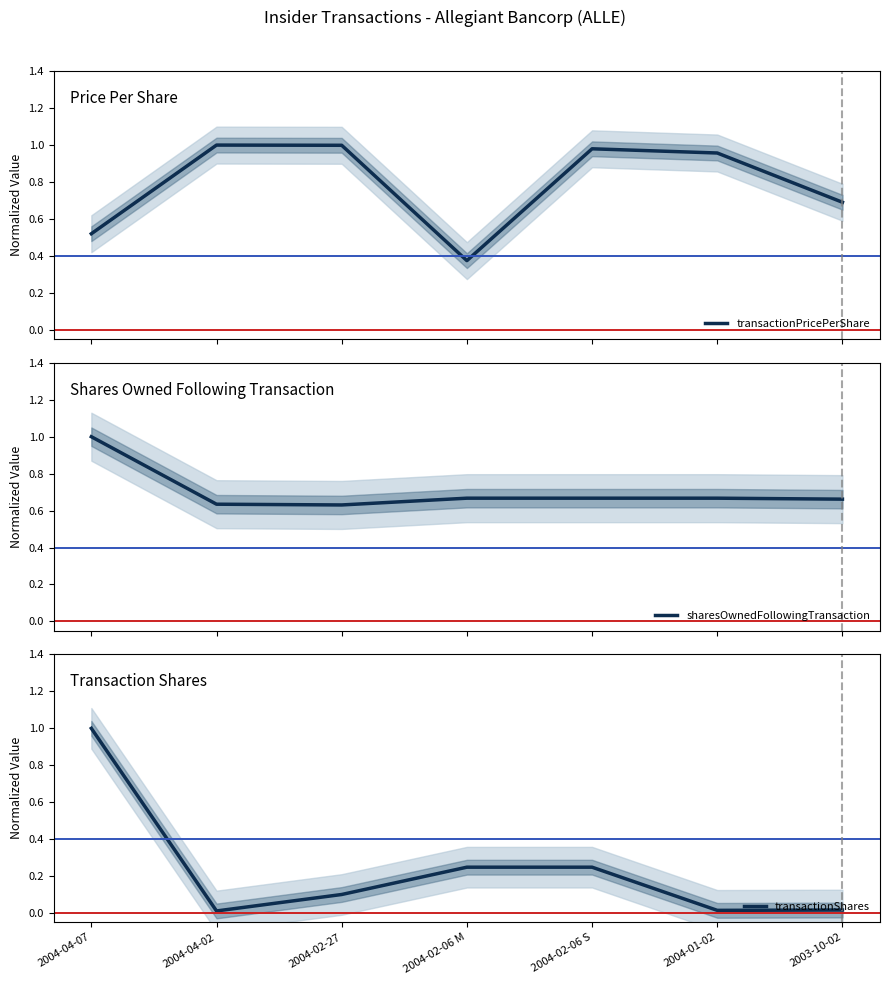

How many interior local peaks does the transactionPricePerShare series have?

2